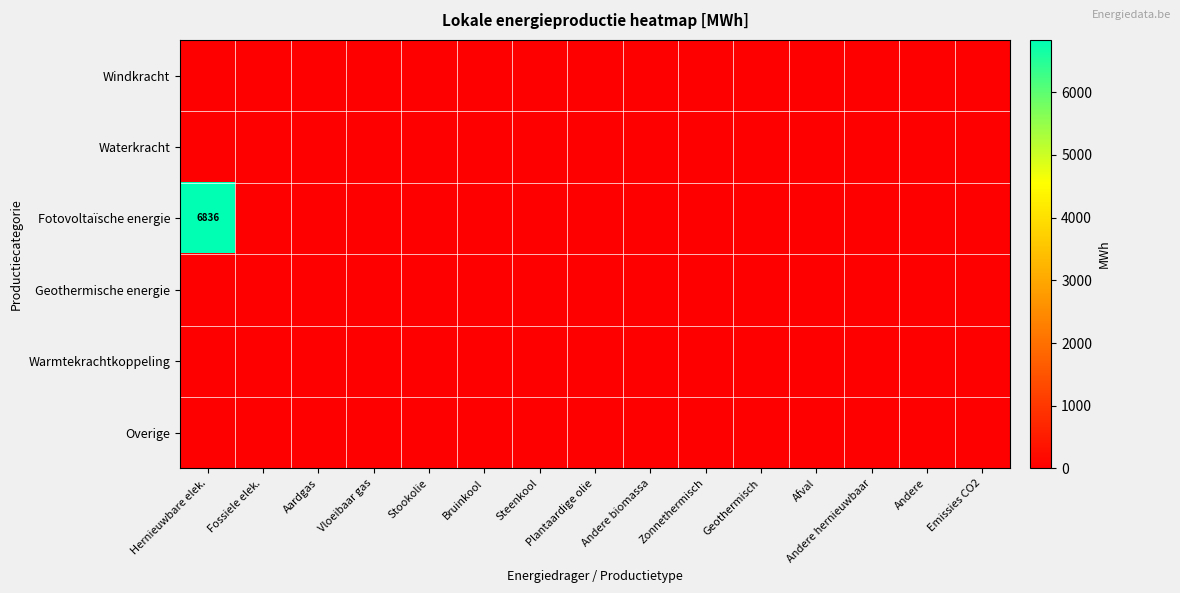

At which label is Waterkracht closest to 0?

Hernieuwbare elek.